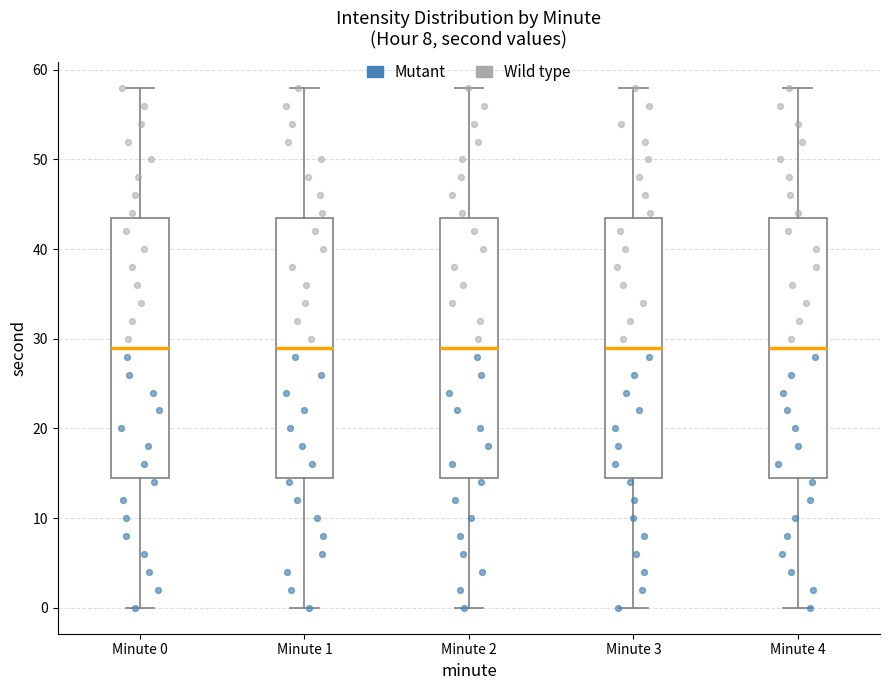

Reading left to right, transcribe this box plot: for each box, give where its median line is, the range the box spans, and where its two whiskers end, as read against the y-axis. The values are not printed on the chart, so give them approximately, as read against the axis.

Minute 0: median 29, box 15 to 44, whiskers 0 to 58
Minute 1: median 29, box 15 to 44, whiskers 0 to 58
Minute 2: median 29, box 15 to 44, whiskers 0 to 58
Minute 3: median 29, box 15 to 44, whiskers 0 to 58
Minute 4: median 29, box 15 to 44, whiskers 0 to 58